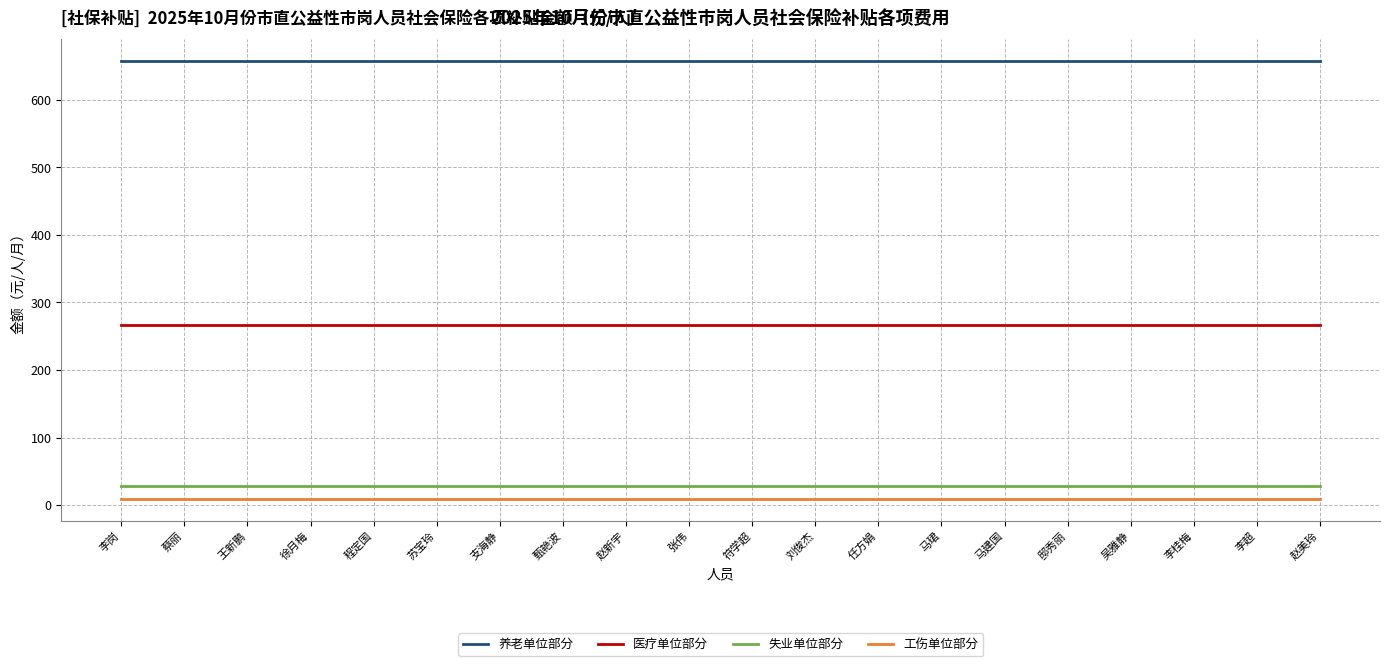

What is the lowest value of the 养老单位部分 series?

658.1